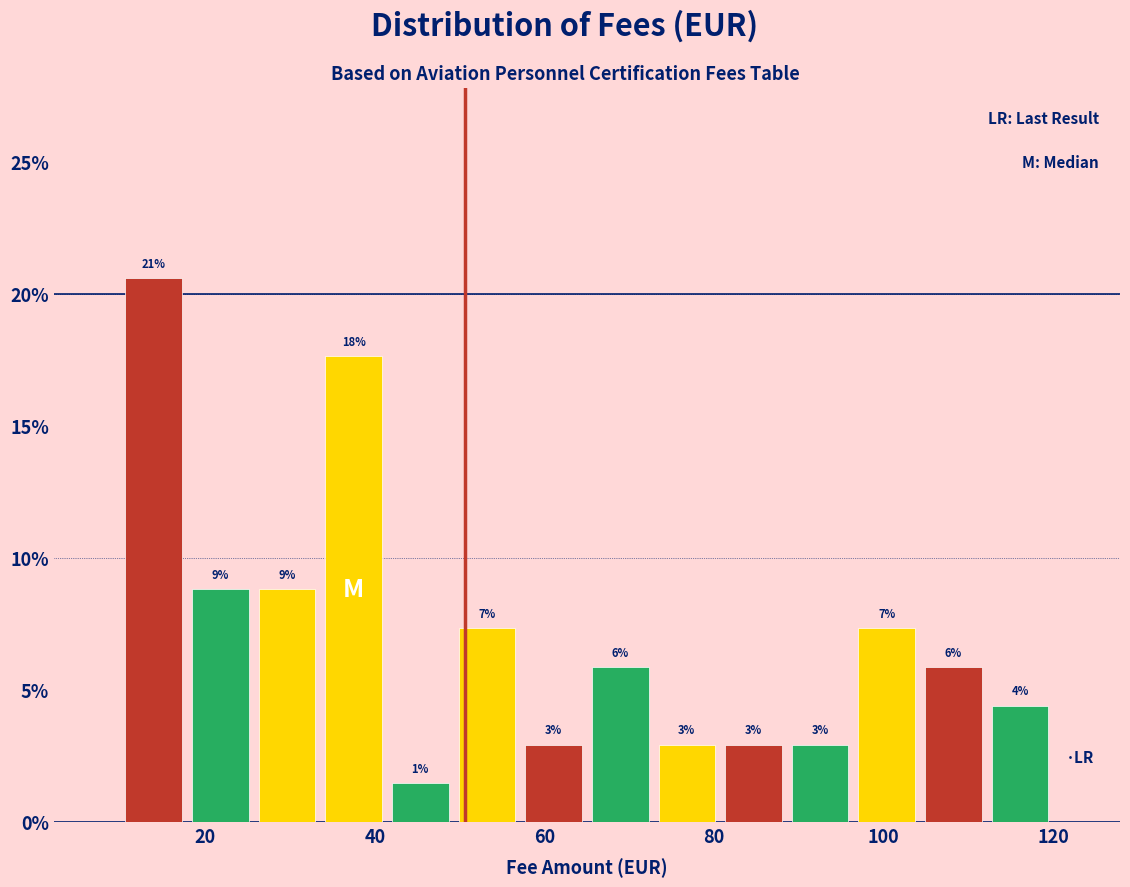

Read against the x-axis, roughly where is the centre of the tallest bar?

14